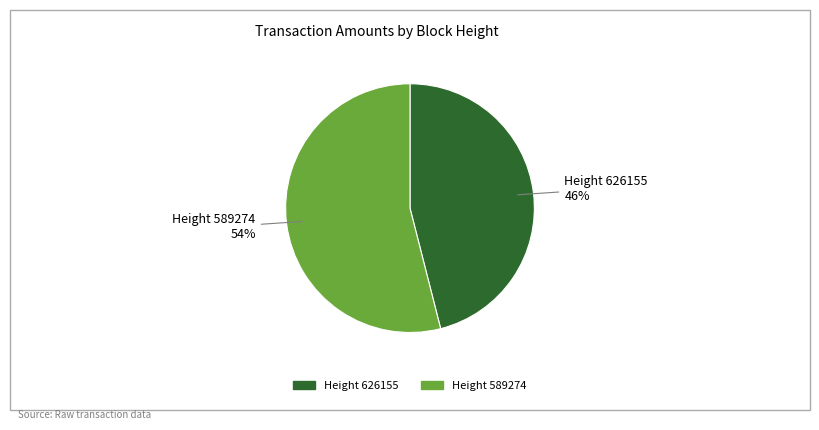

What is the largest slice in the pie chart?

Height 589274